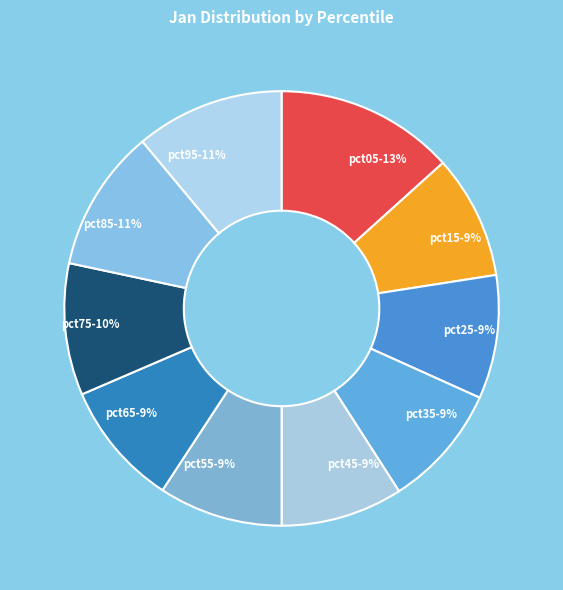

Is there any slice that represents more than half of the pie?

No